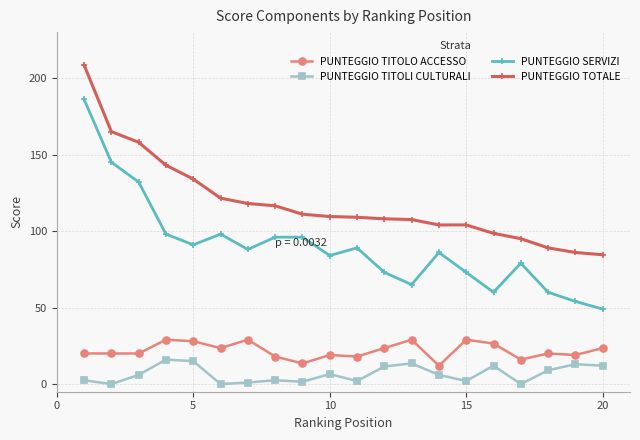

List the series in order of their peak value, highest first.

PUNTEGGIO TOTALE, PUNTEGGIO SERVIZI, PUNTEGGIO TITOLO ACCESSO, PUNTEGGIO TITOLI CULTURALI